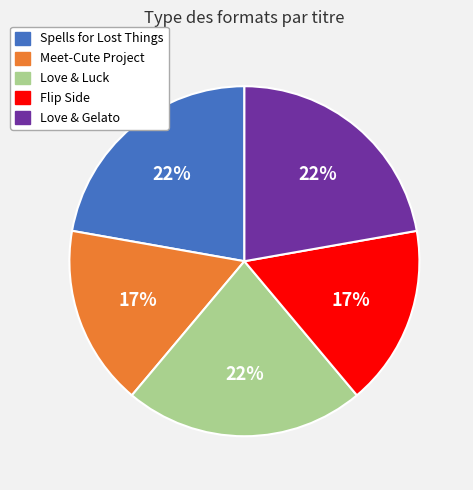

Do Flip Side and Love & Luck together represent more than half of the pie?

No